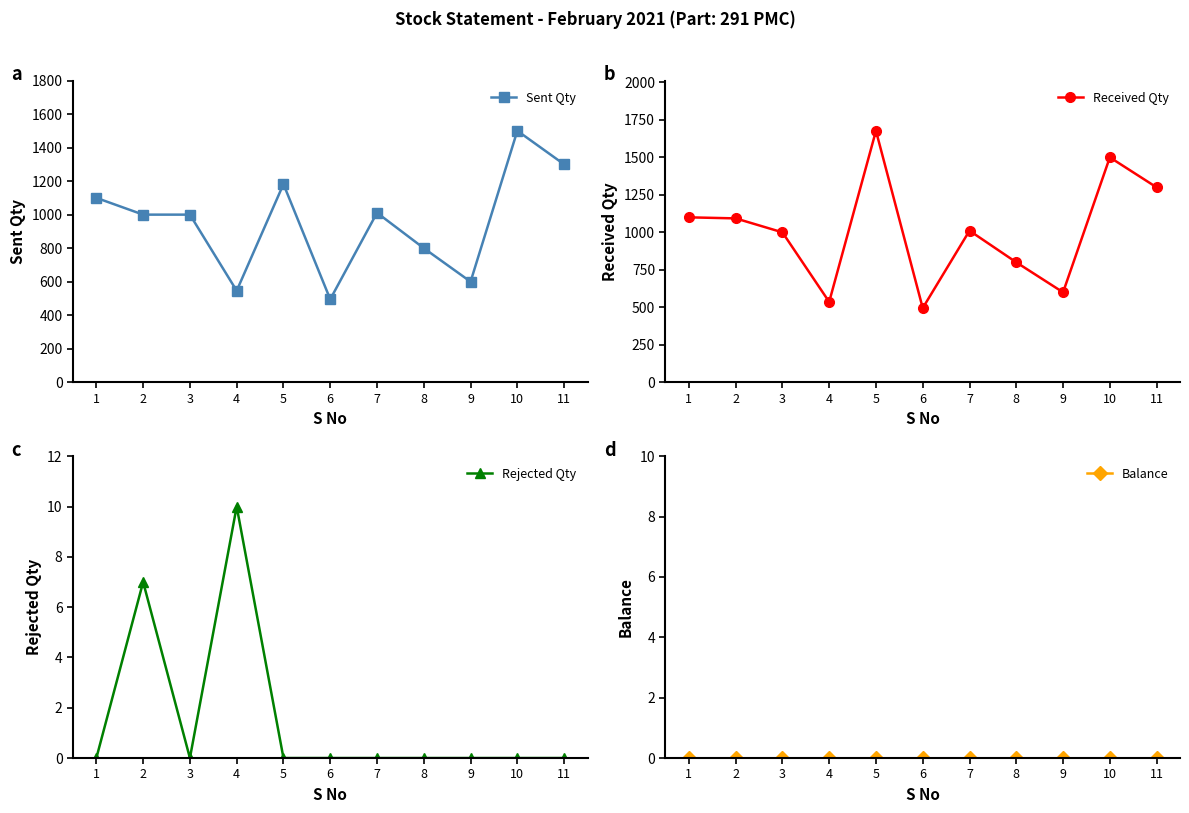

Reading left to right, extract all data points from this chart.

Sent Qty: 1100	1000	1000	546	1182	495	1011	800	600	1500	1300
Received Qty: 1100	1093	1000	536	1677	495	1011	800	600	1500	1300
Rejected Qty: 0	7	0	10	0	0	0	0	0	0	0
Balance: 0	0	0	0	0	0	0	0	0	0	0